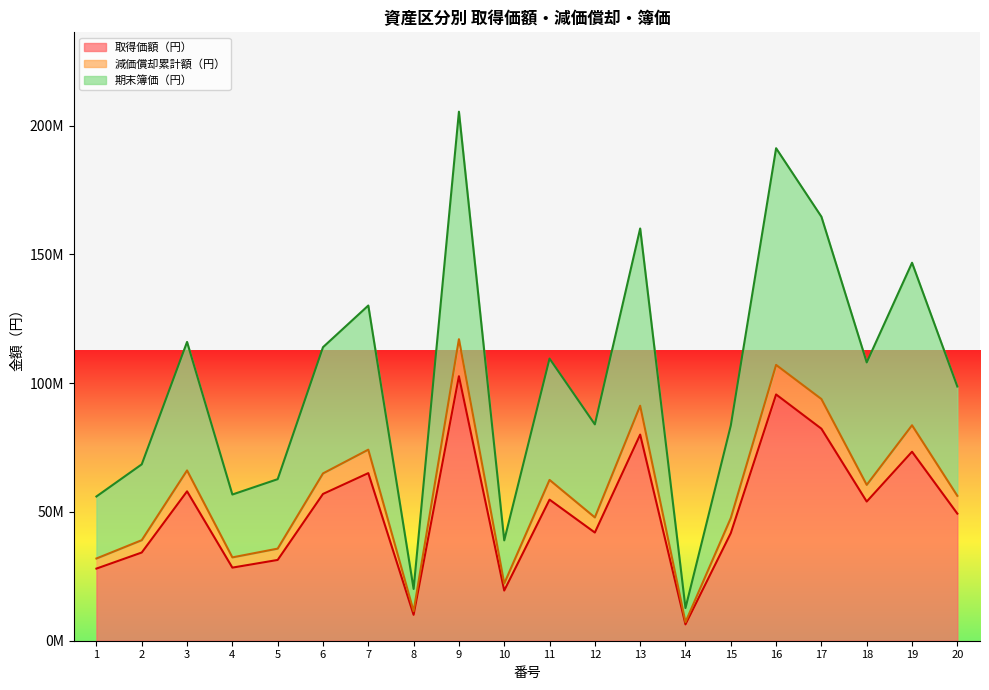

What is the highest value of the 期末簿価（円） series?

205377120